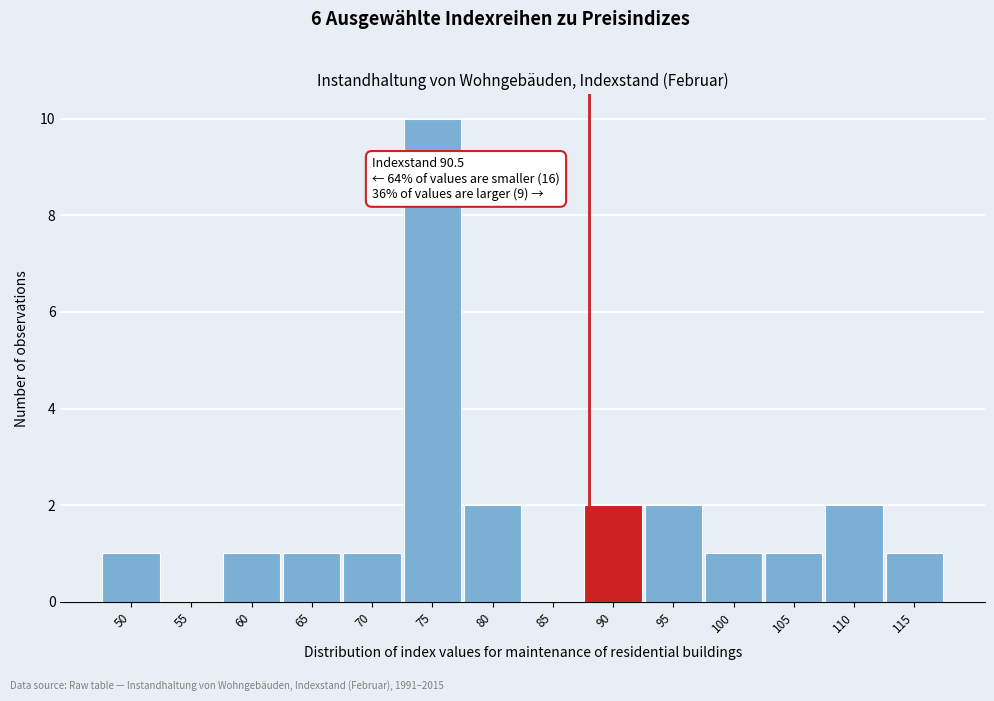

Reading right to left, transcribe all the data shown in this chart.

115=1	110=2	105=1	100=1	95=2	90=2	85=0	80=2	75=10	70=1	65=1	60=1	55=0	50=1